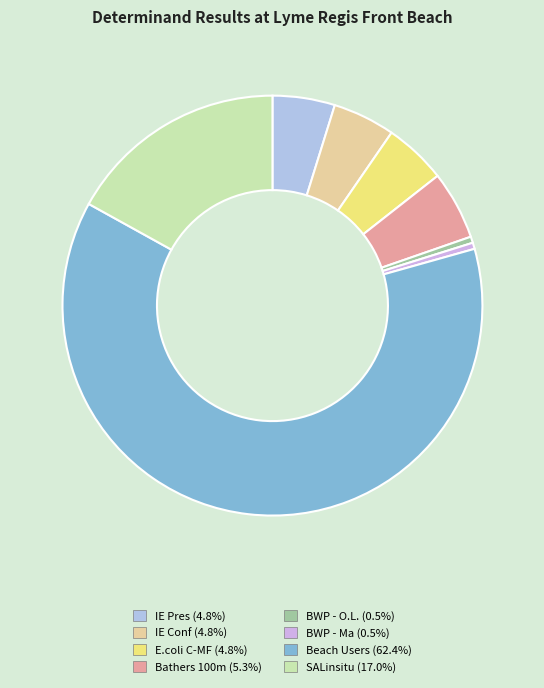

Which slice is the largest?

Beach Users